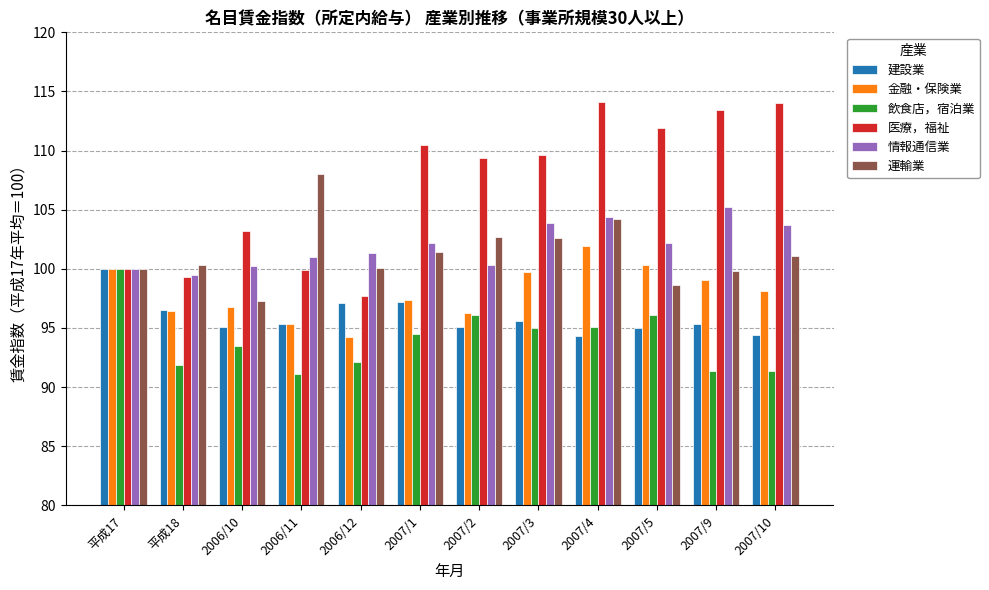

Is it true that 建設業 equals 100.0 at 平成17?

True